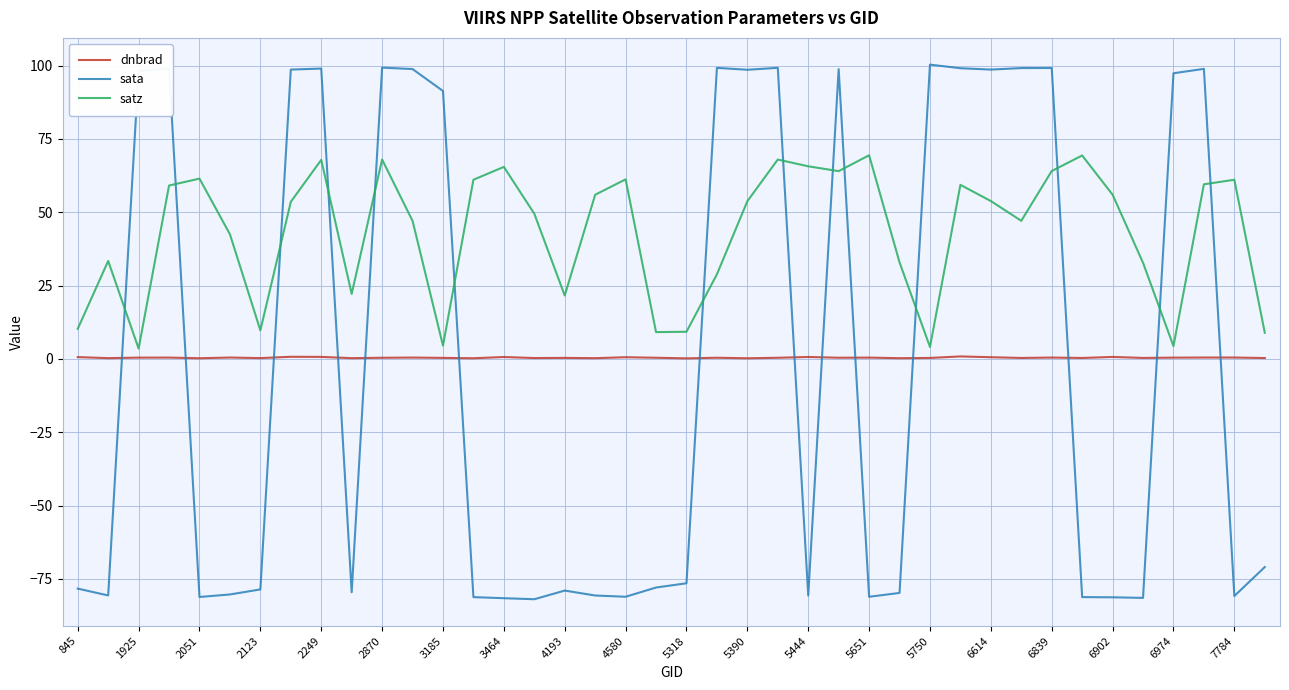

Rank the series by their maximum value, from highest to lowest.

sata, satz, dnbrad